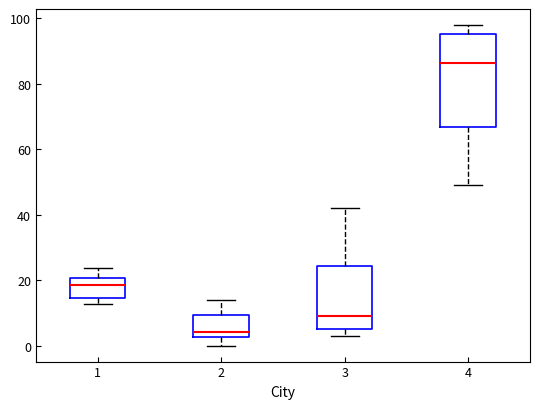

Where is the upper edge of the box at x = 4 on the y-axis? The values are not printed on the chart, so give them approximately, as read against the axis.

96